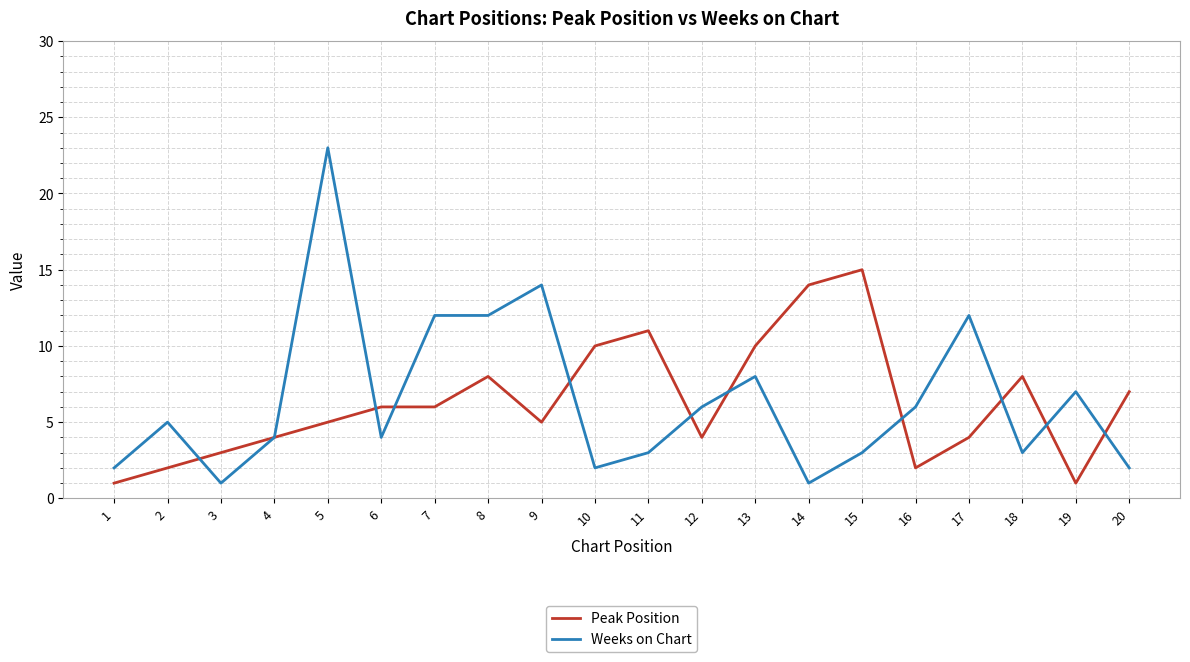

At which category is the sum across all series the highest?

5